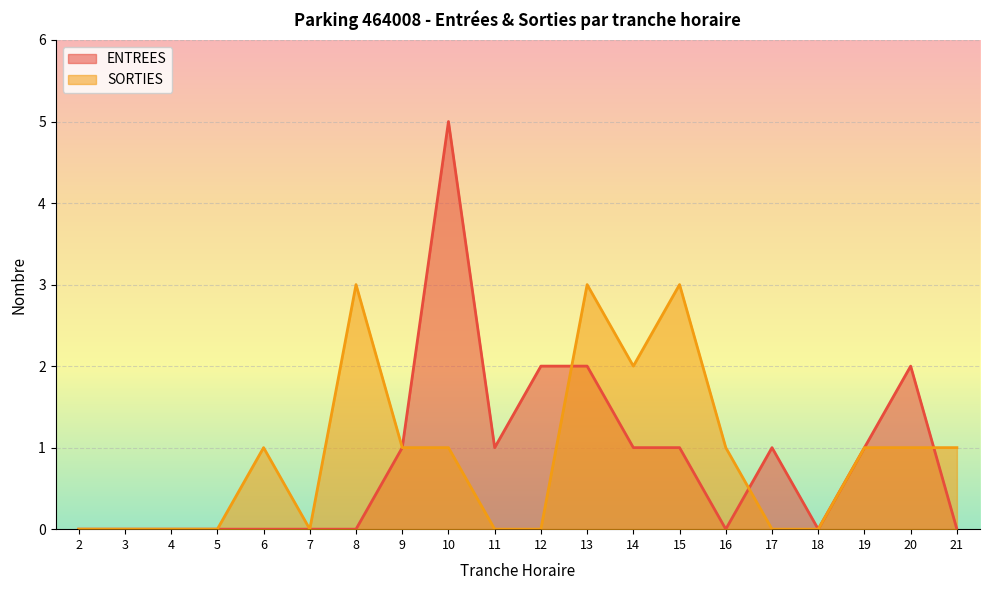

Between 17 and 6, which is larger?

17